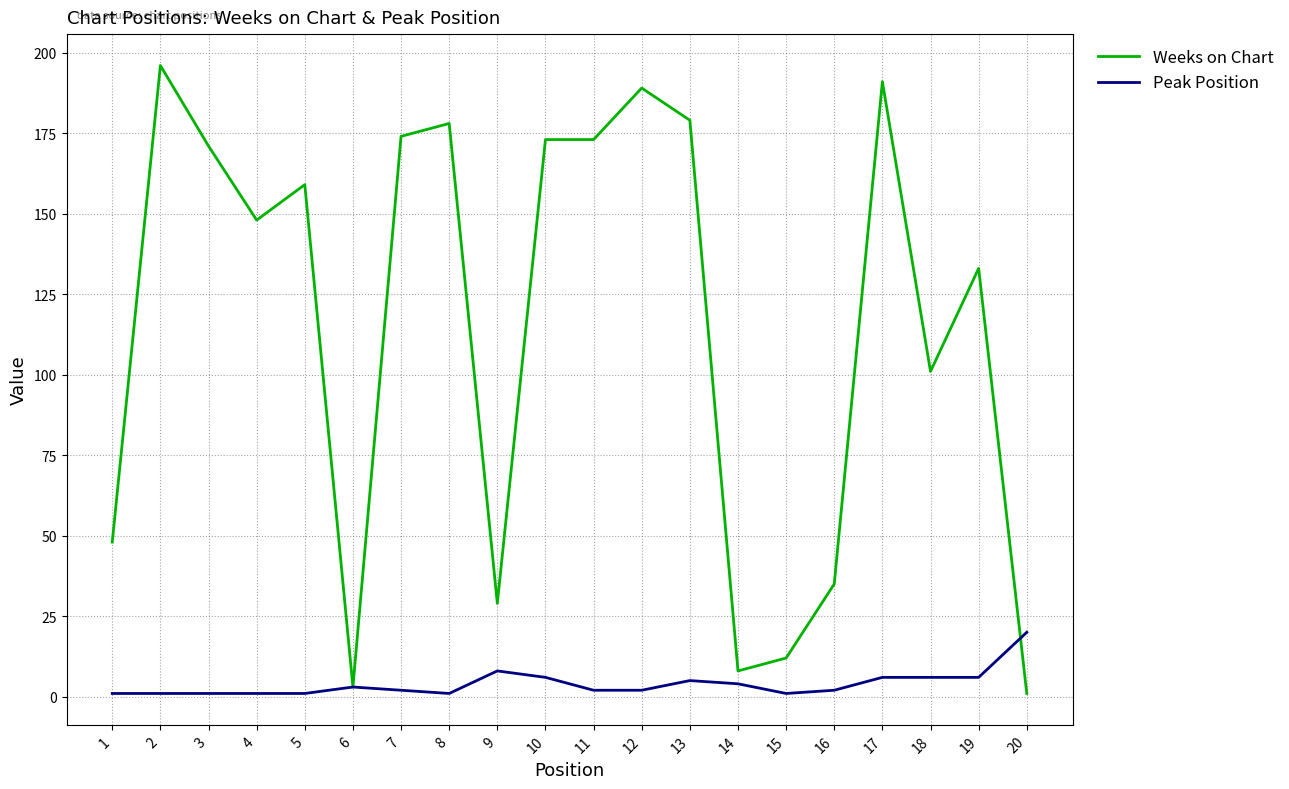

Reading left to right, what are all the values shown in this chart?

Weeks on Chart: 1=48	2=196	3=171	4=148	5=159	6=3	7=174	8=178	9=29	10=173	11=173	12=189	13=179	14=8	15=12	16=35	17=191	18=101	19=133	20=1
Peak Position: 1=1	2=1	3=1	4=1	5=1	6=3	7=2	8=1	9=8	10=6	11=2	12=2	13=5	14=4	15=1	16=2	17=6	18=6	19=6	20=20